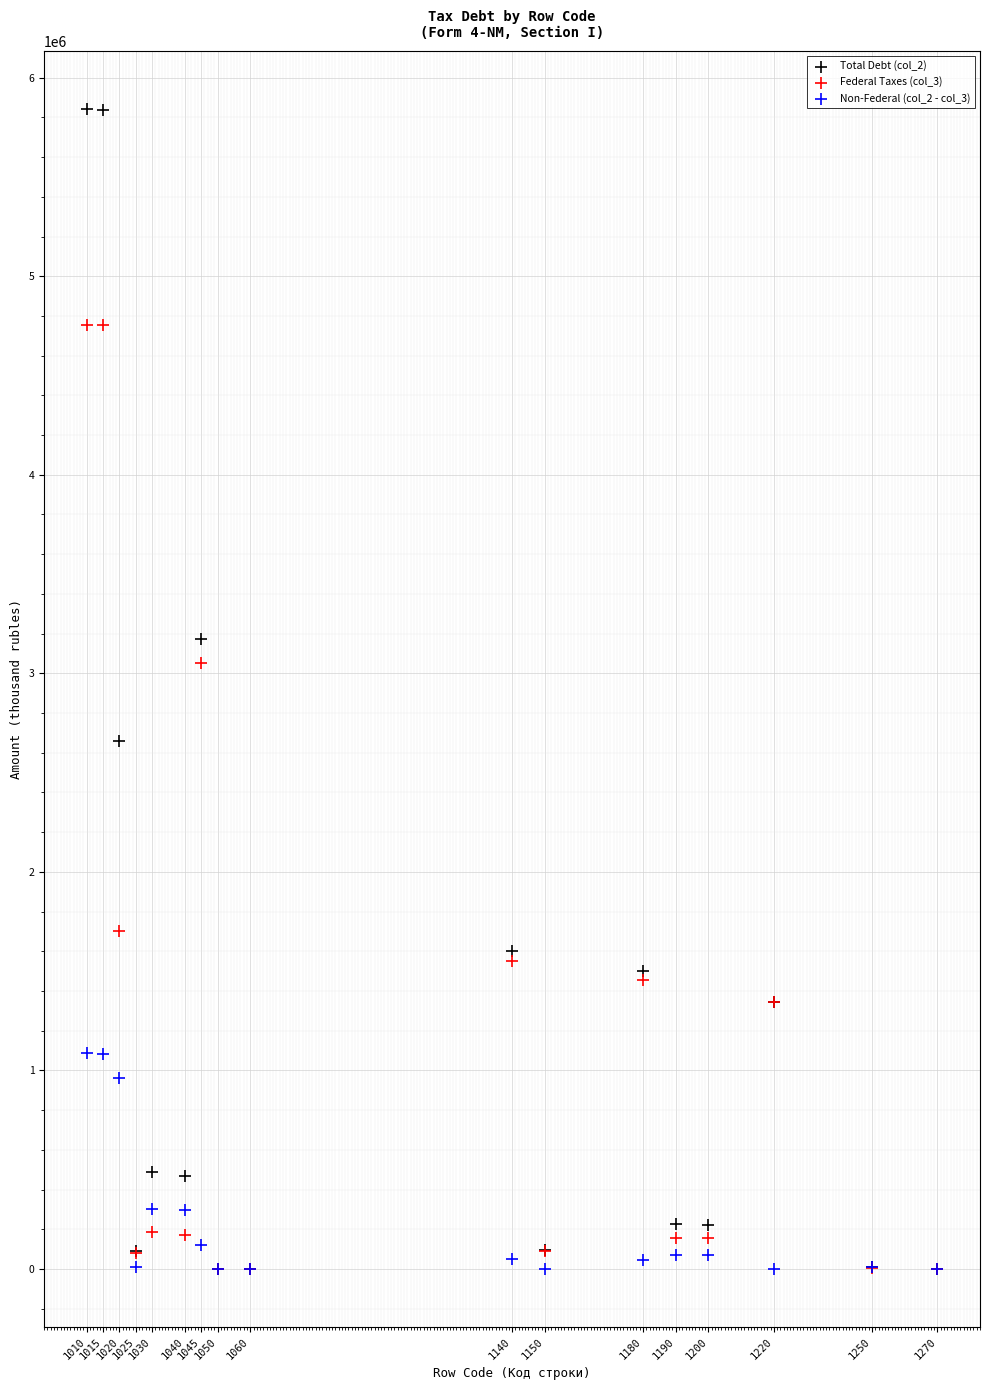

Across all series, what Y value is closest to 2920937?

3052538